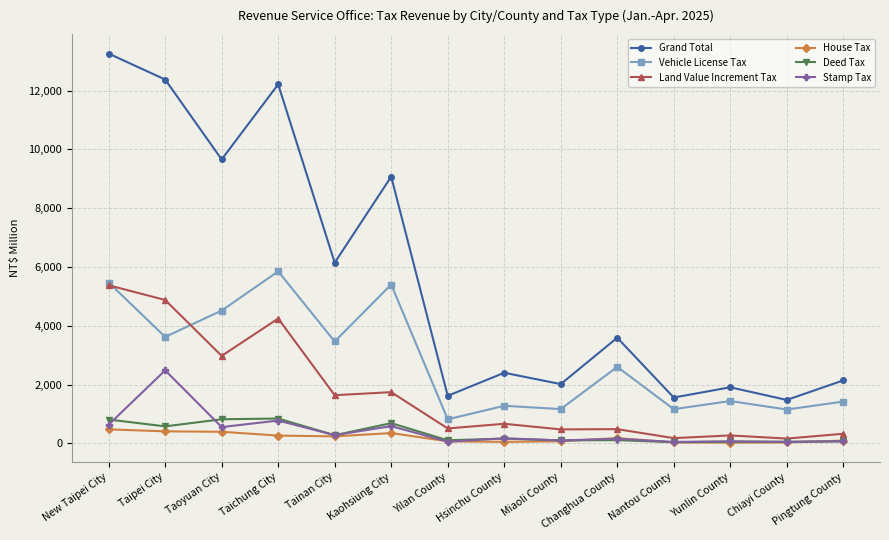

What is the label of the 9th point from the left?

Miaoli County